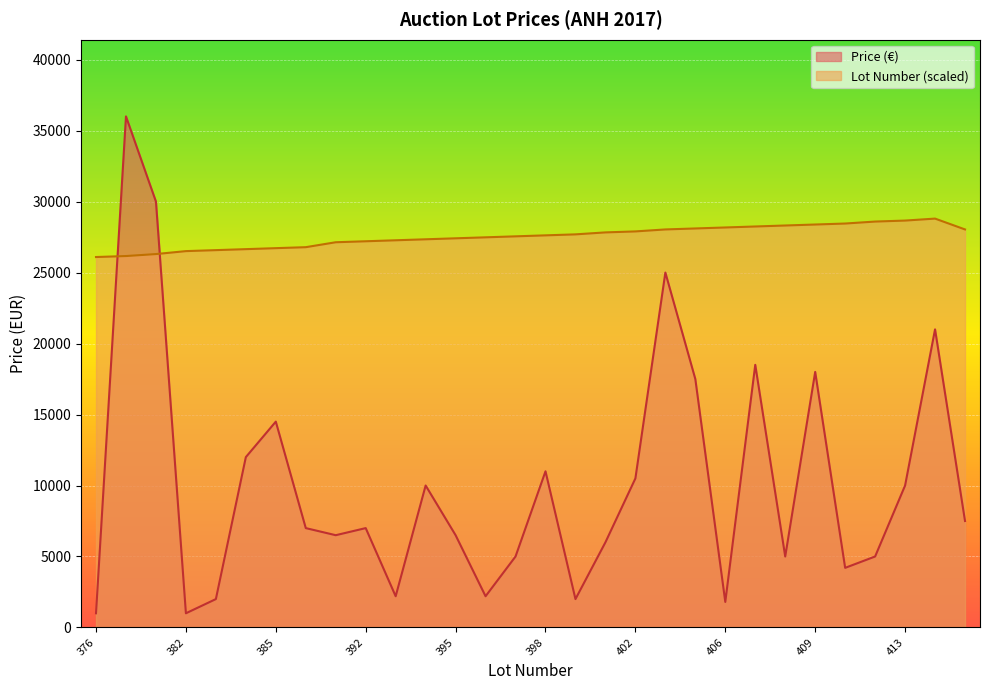

At which label does Lot Number reach its minimum?

376